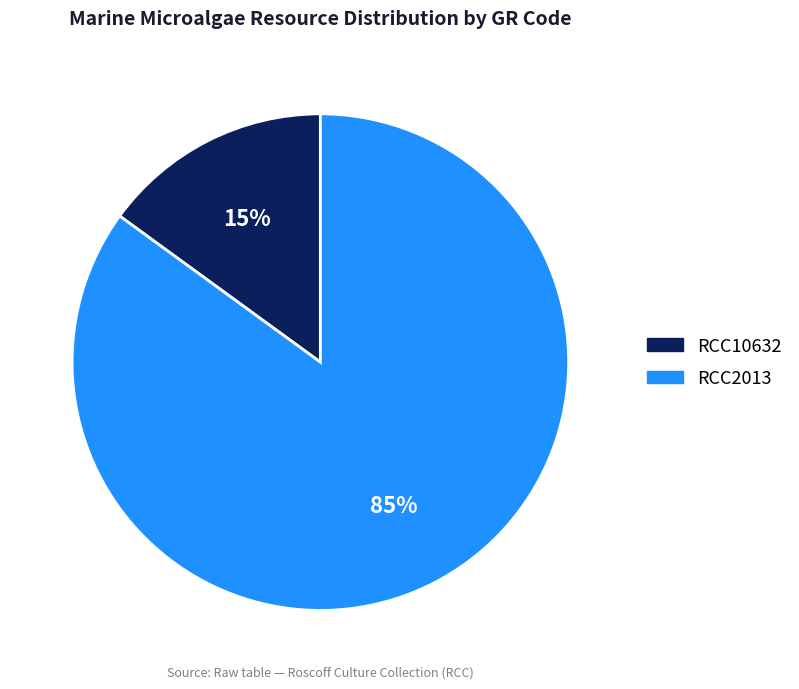

True or false: RCC2013 accounts for 85% of the total.

True